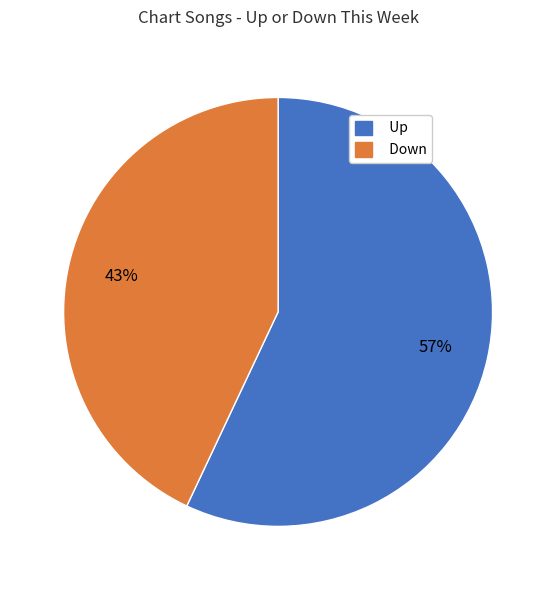

Which has a higher value, Up or Down?

Up